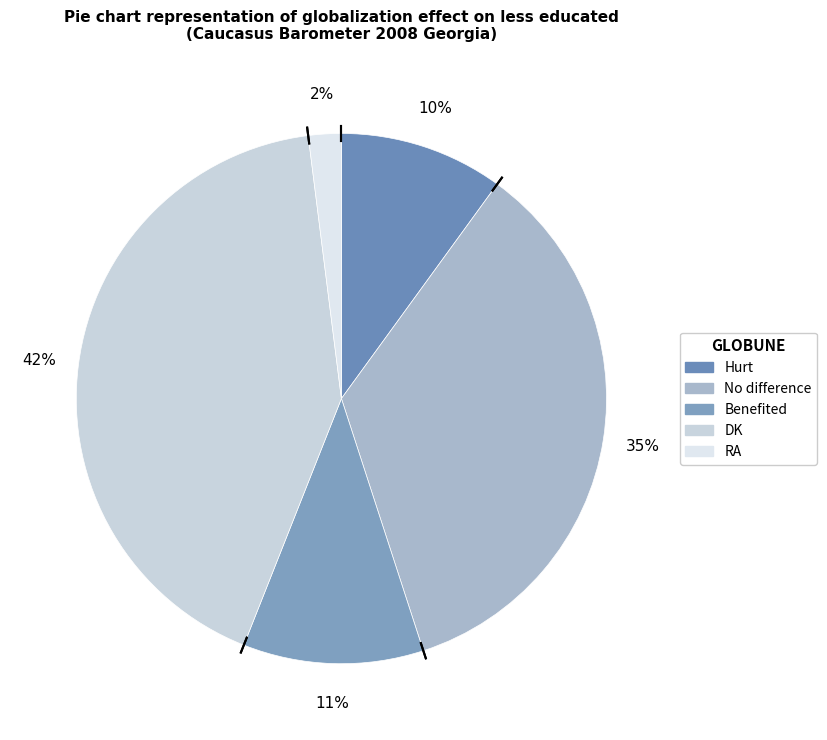

Is the sum of DK and Benefited greater than half?

Yes